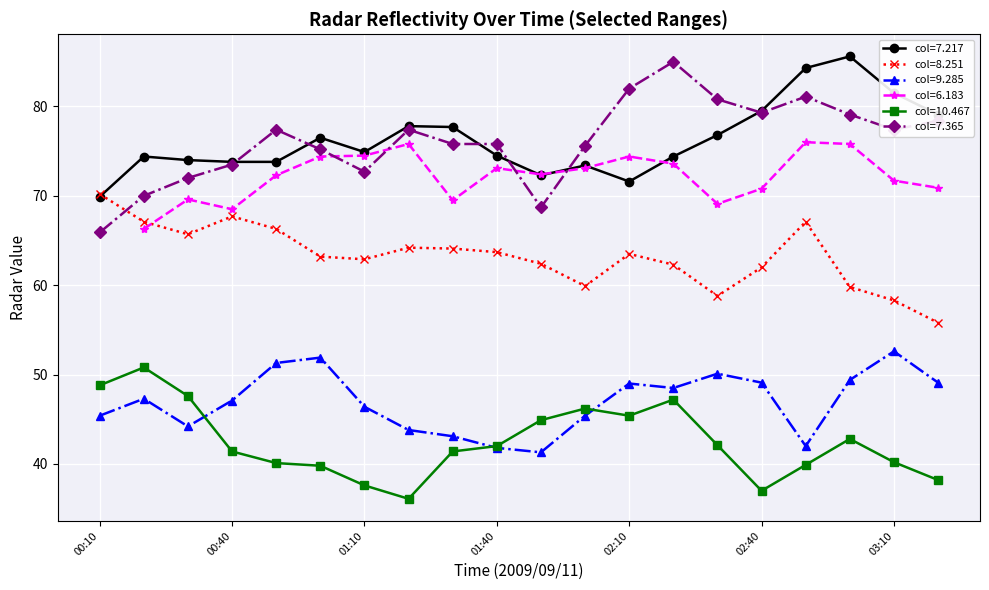

True or false: col=7.365 has more than 1 interior local peaks.

True